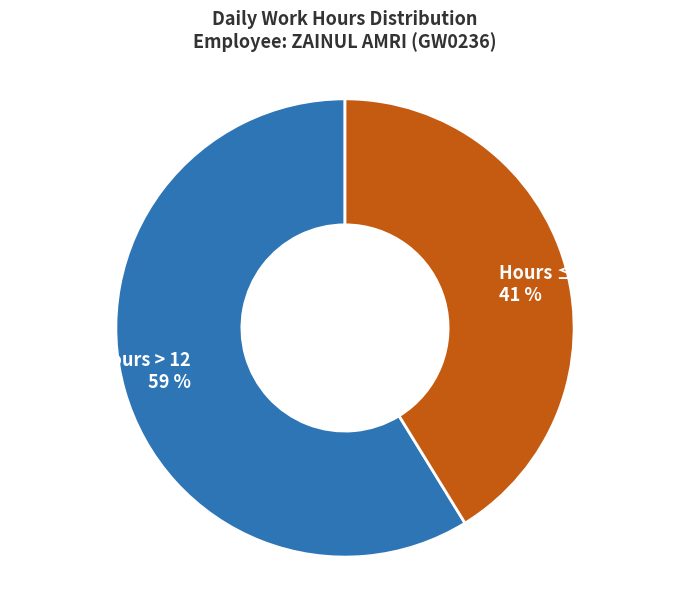

Combined, do Hours > 12 59 % and Hours ≤ 12 41 % account for over 50%?

Yes